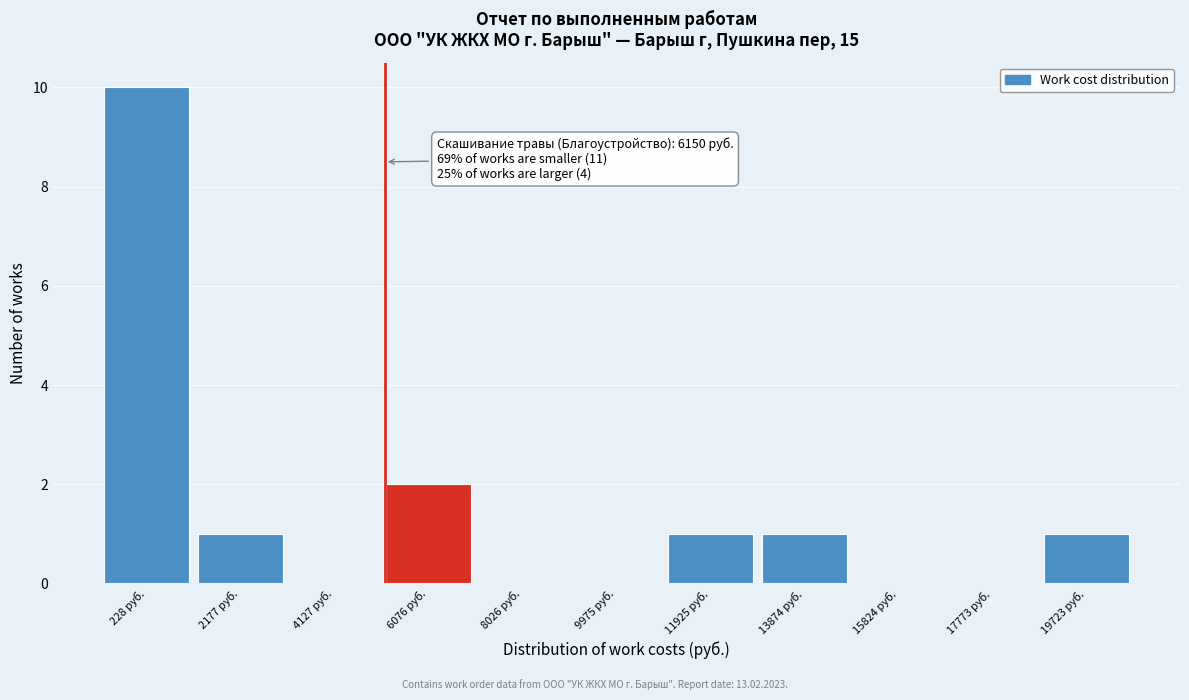

Reading left to right, extract all data points from this chart.

228 руб.=10	2177 руб.=1	4127 руб.=0	6076 руб.=2	8026 руб.=0	9975 руб.=0	11925 руб.=1	13874 руб.=1	15824 руб.=0	17773 руб.=0	19723 руб.=1